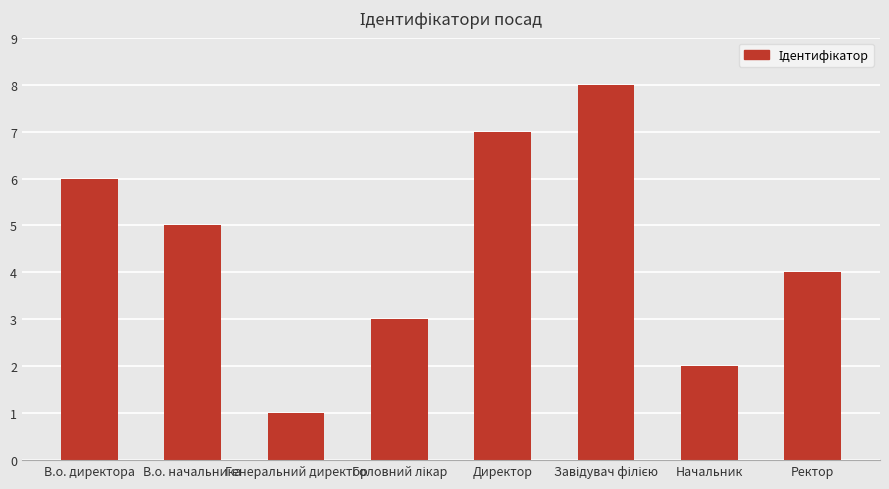

What is the change in value from В.о. начальника to Директор?

+2